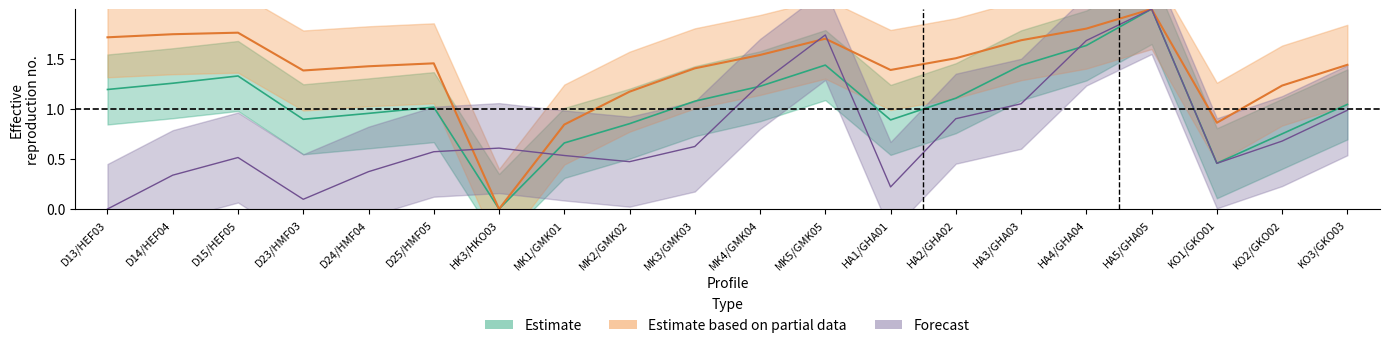

Reading left to right, what are all the values shown in this chart?

A: 1.2	1.3	1.3	0.9	1.0	1.0	0.0	0.7	0.9	1.1	1.2	1.4	0.9	1.1	1.4	1.6	2.0	0.5	0.8	1.0
B: 1.7	1.7	1.8	1.4	1.4	1.5	0.0	0.8	1.2	1.4	1.5	1.7	1.4	1.5	1.7	1.8	2.0	0.9	1.2	1.4
C: 0.0	0.3	0.5	0.1	0.4	0.6	0.6	0.5	0.5	0.6	1.3	1.7	0.2	0.9	1.1	1.7	2.0	0.5	0.7	1.0